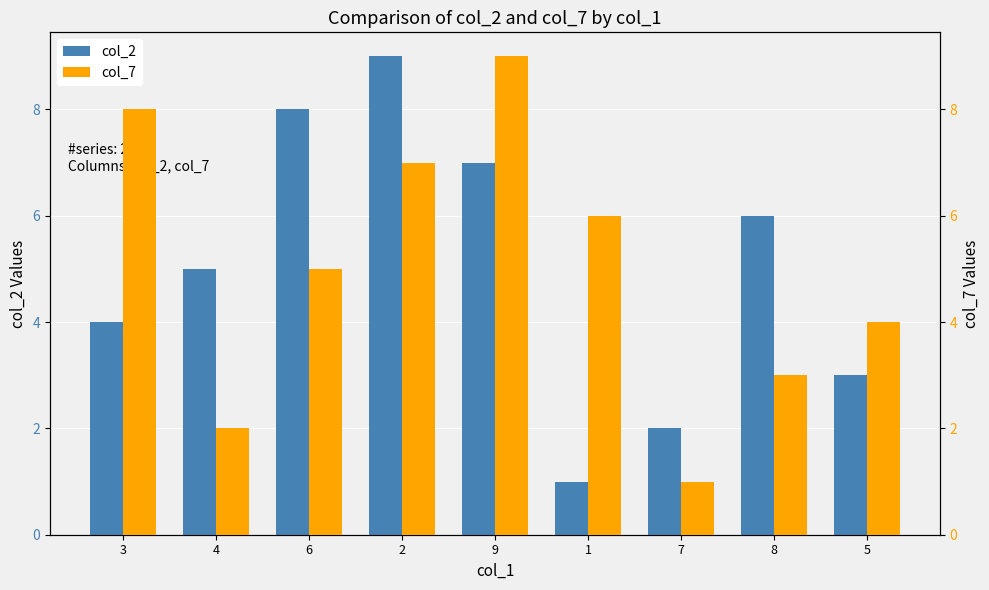

What is the highest value of the col_2 series?

9